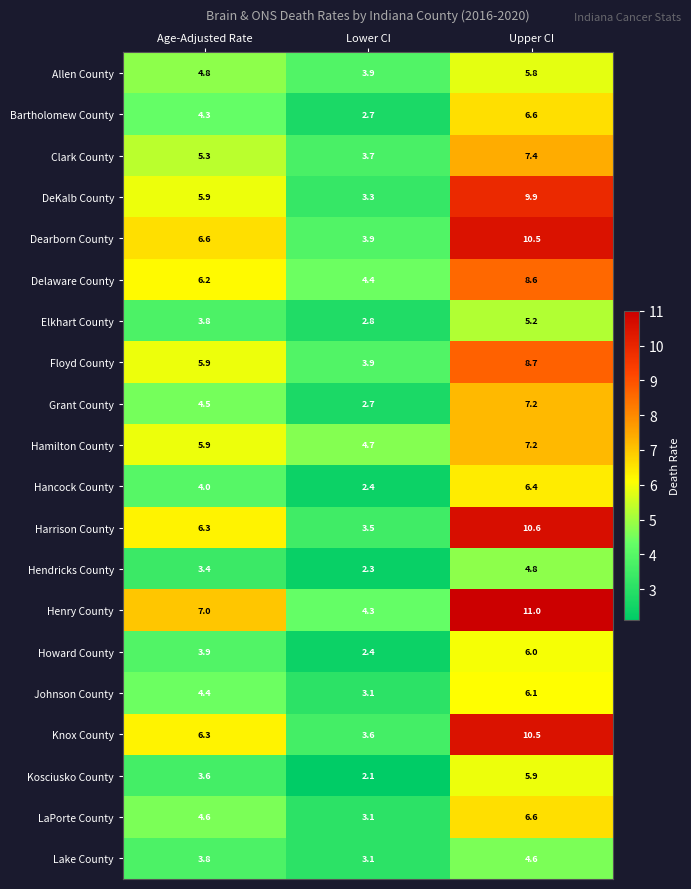

At how many categories does at least one series exceed 2?

3